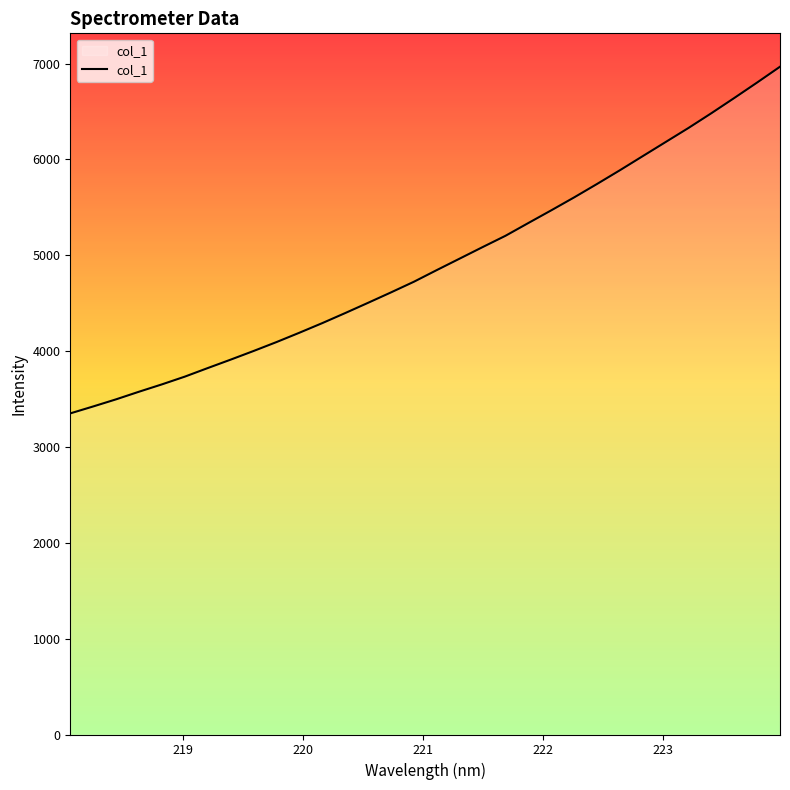

True or false: there are more than 0 points higher than both neighbors.

False